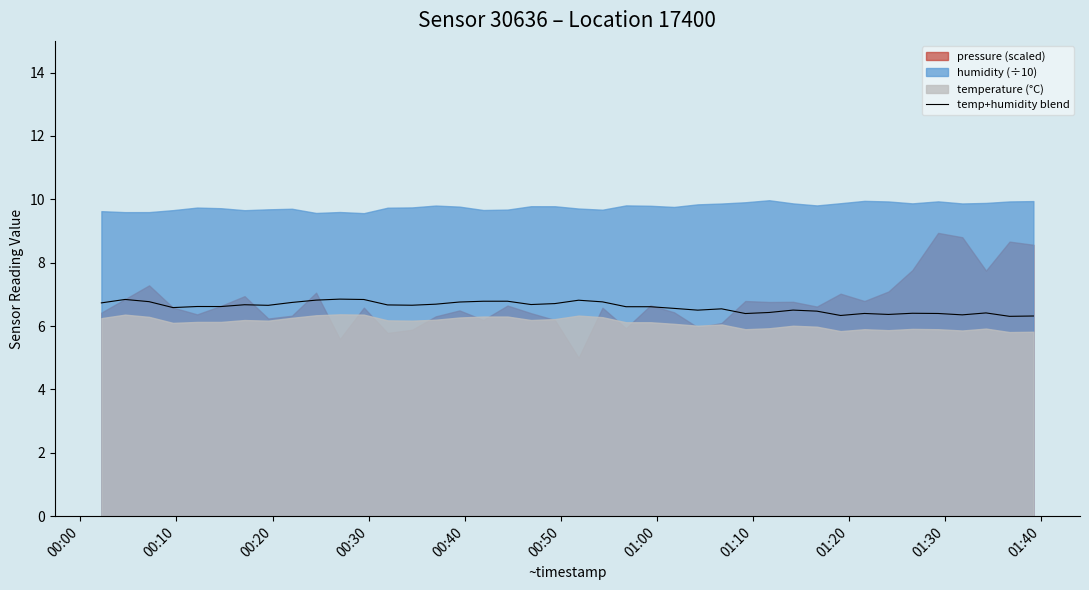

What is the highest value of the temp+humidity blend series?

6.8